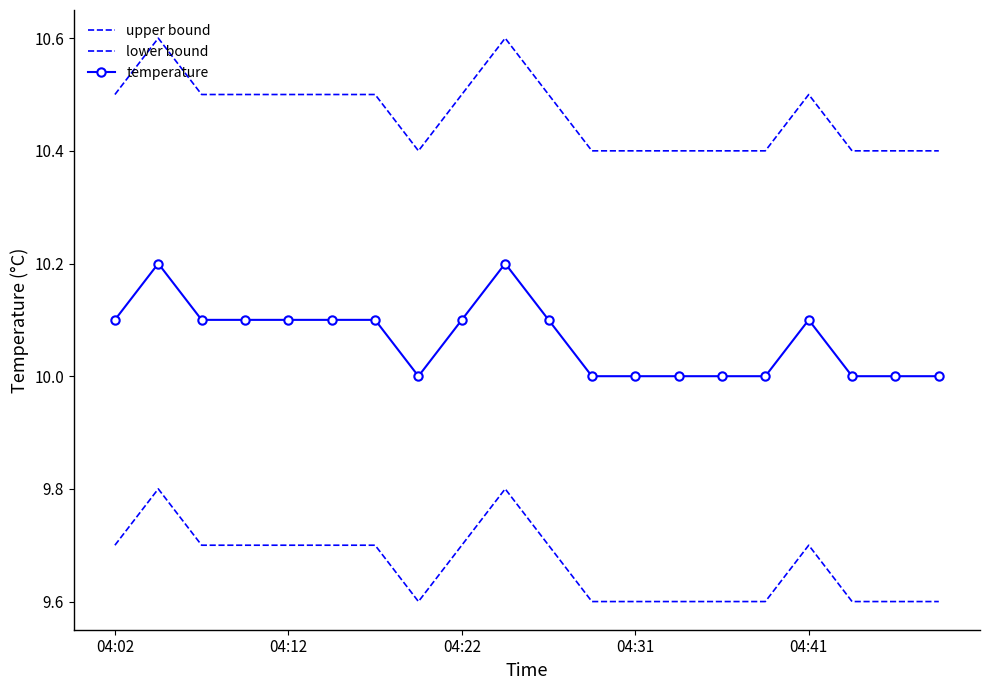

Does the chart have visible grid lines?

No